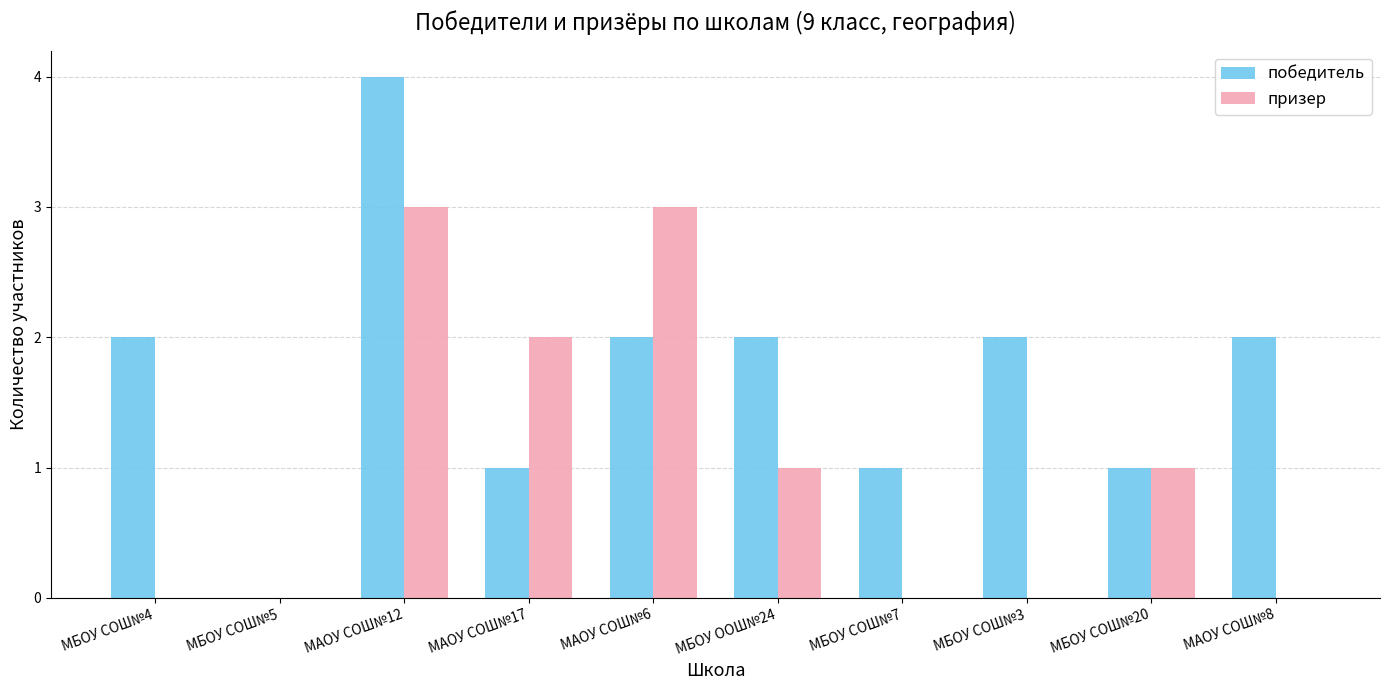

Which series has the largest total across all categories?

победитель